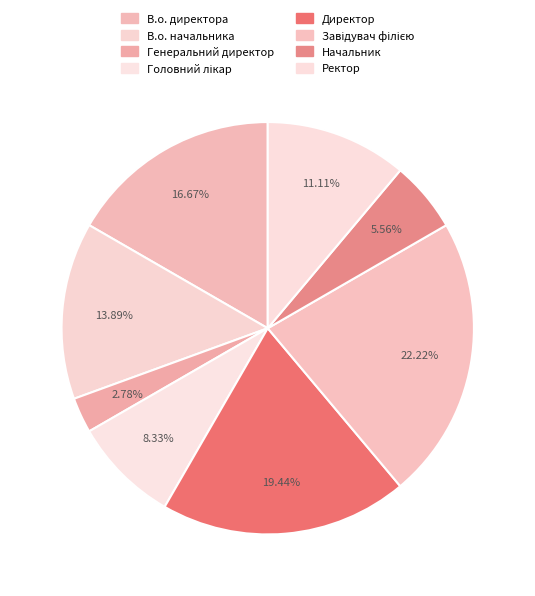

Is the sum of Головний лікар and В.о. директора greater than half?

No